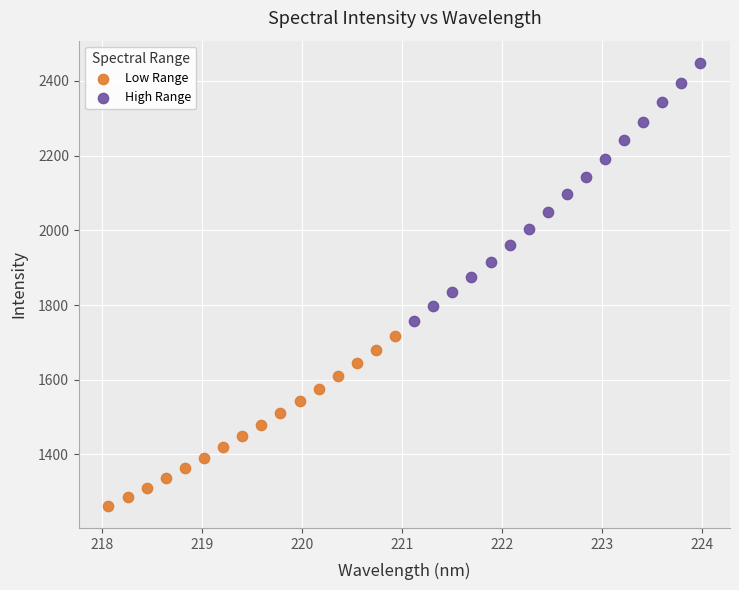

Which series reaches the maximum Y coordinate?

High Range